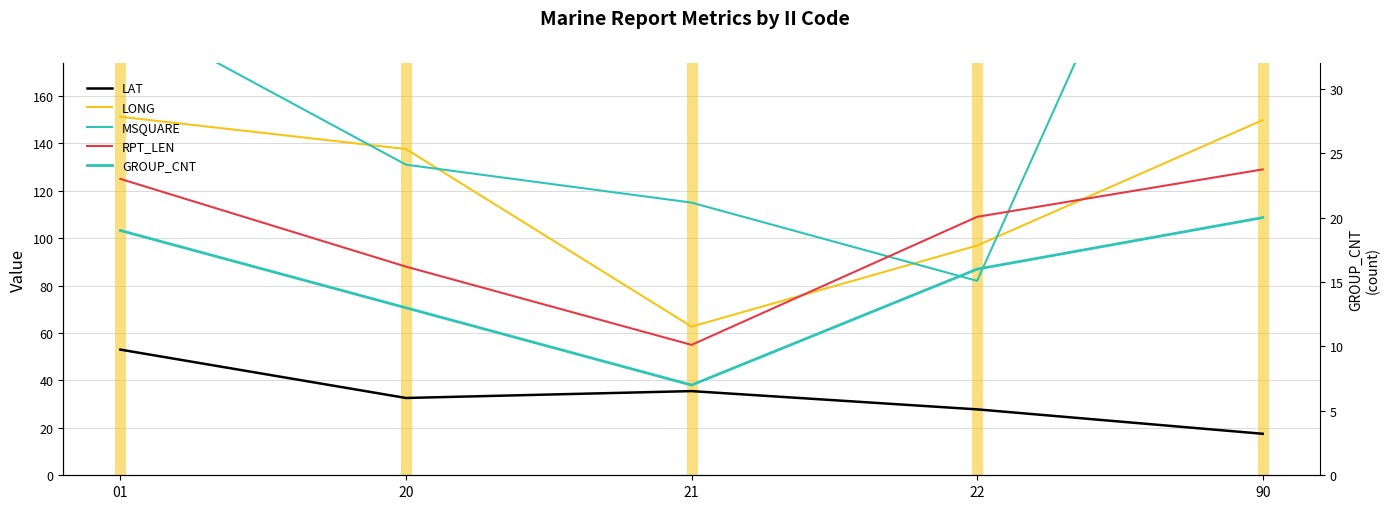

How many data points in LAT are above 32?

3